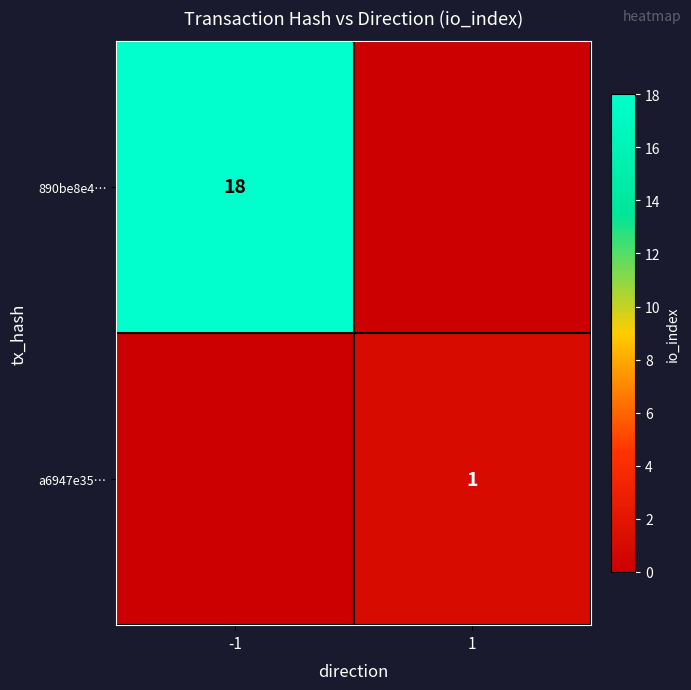

At how many categories does at least one series exceed 10?

1